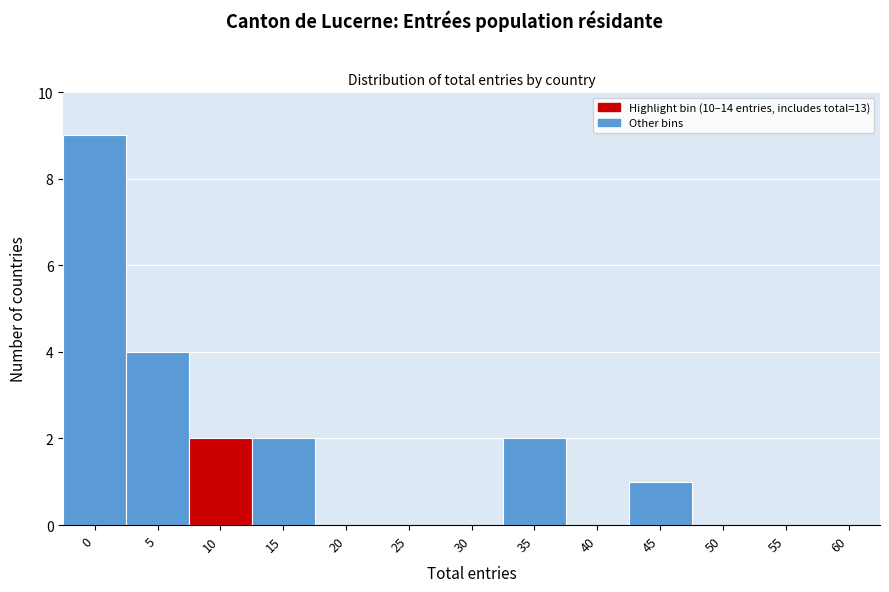

Reading left to right, what are all the values shown in this chart?

0=9	5=4	10=2	15=2	20=0	25=0	30=0	35=2	40=0	45=1	50=0	55=0	60=0